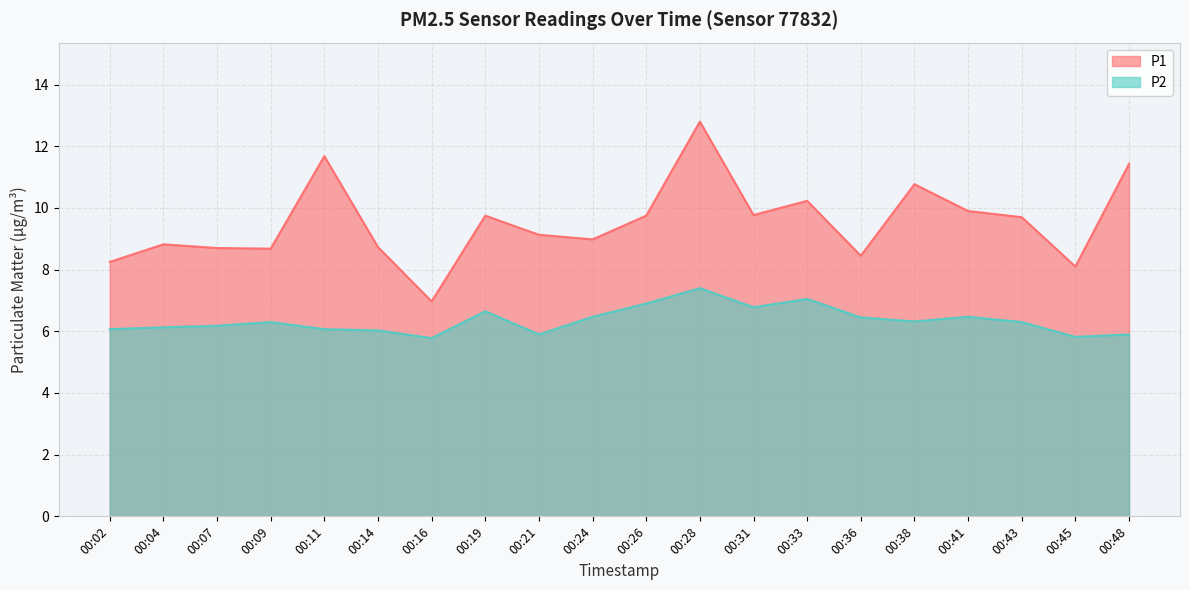

In P2, how many points are higher than both neighbors (excluding endpoints)?

5